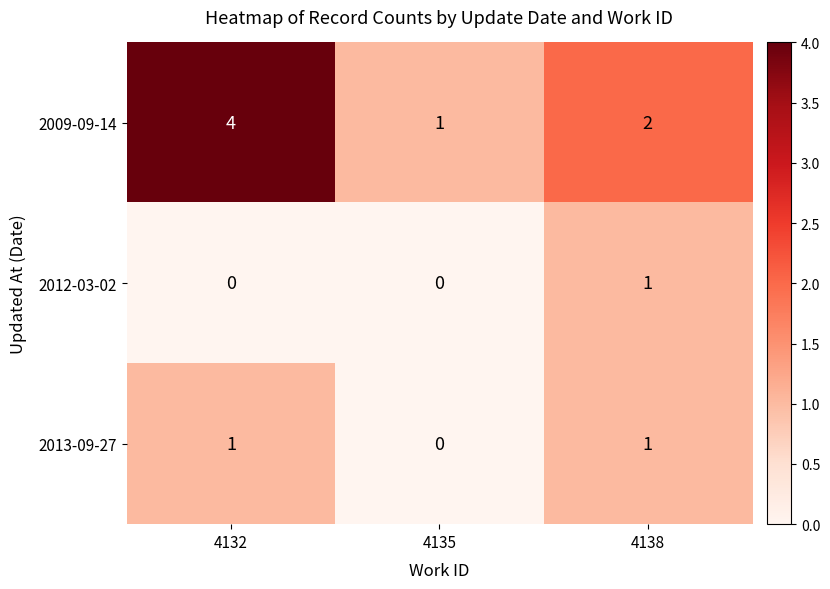

What is the total value across all series at 4135?

1